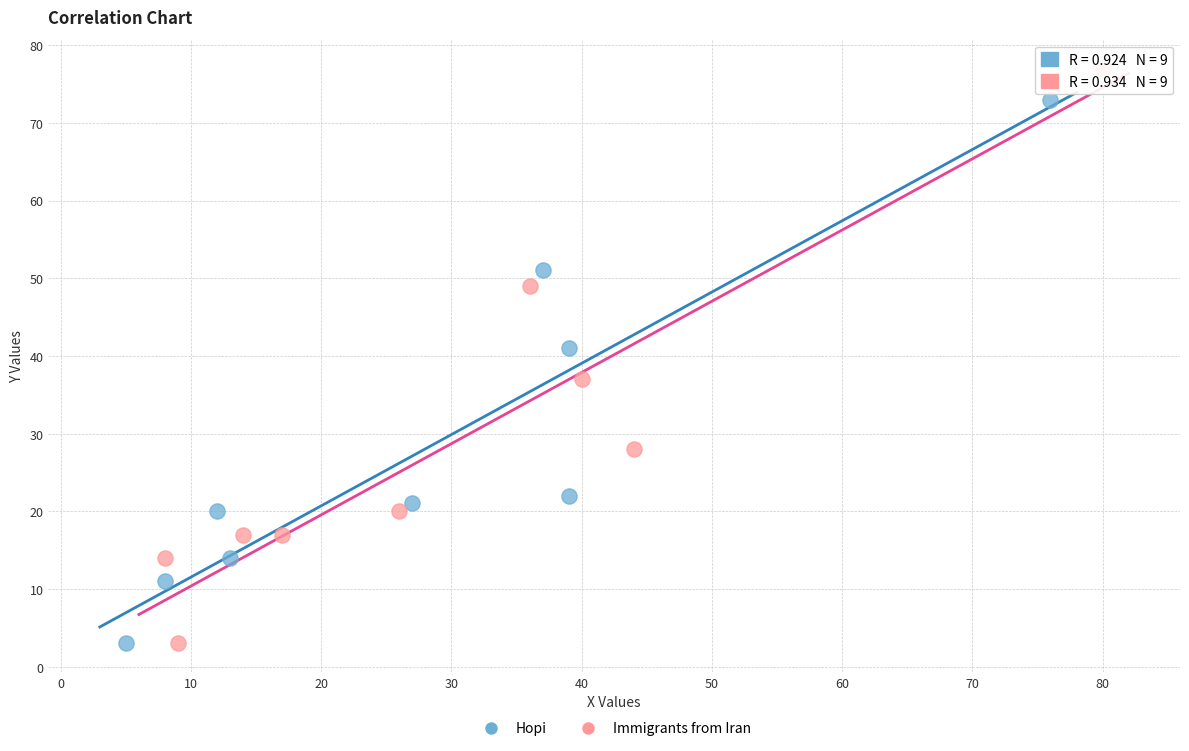

Which series has the largest Y range (max minus min)?

Immigrants from Iran